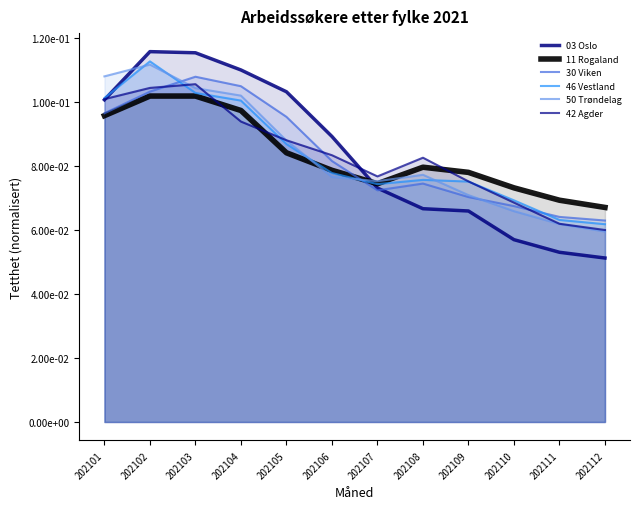

What is the value of the 03 Oslo point at the 9th from the left?

0.1